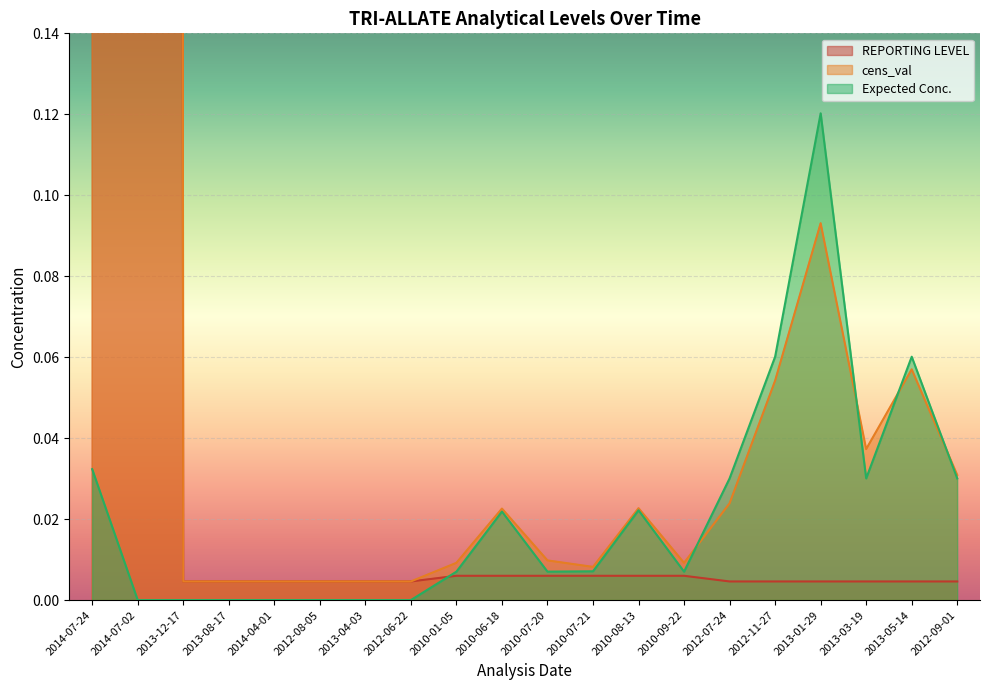

The Expected Conc. series shows -0.0 at 2014-04-01. True or false?

False